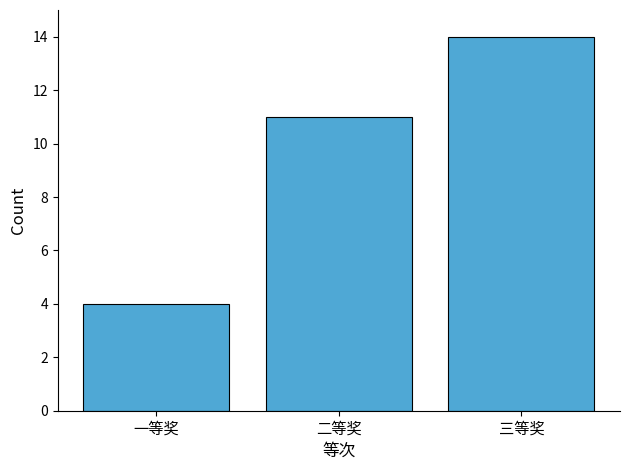

Count the values in the range 4 to 14.

3